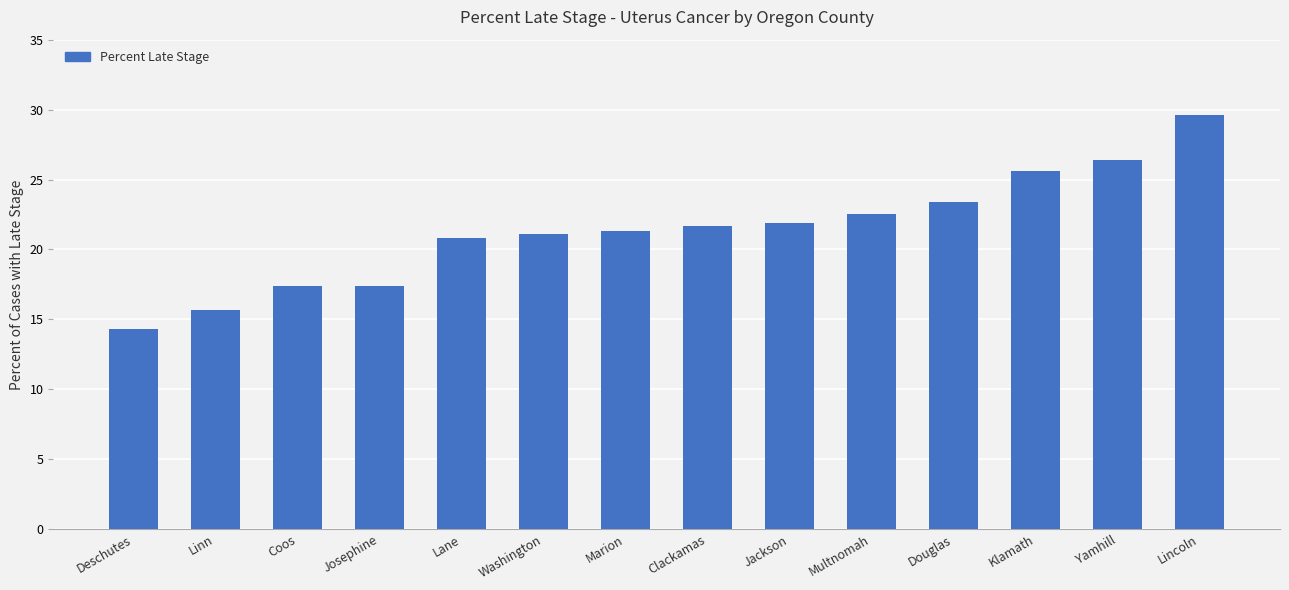

What is the average value?

21.4